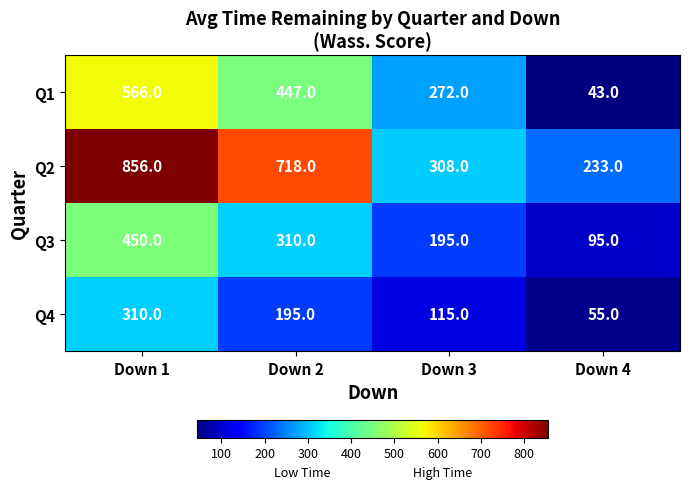

Which series changed the most between Down 1 and Down 4?

Q2